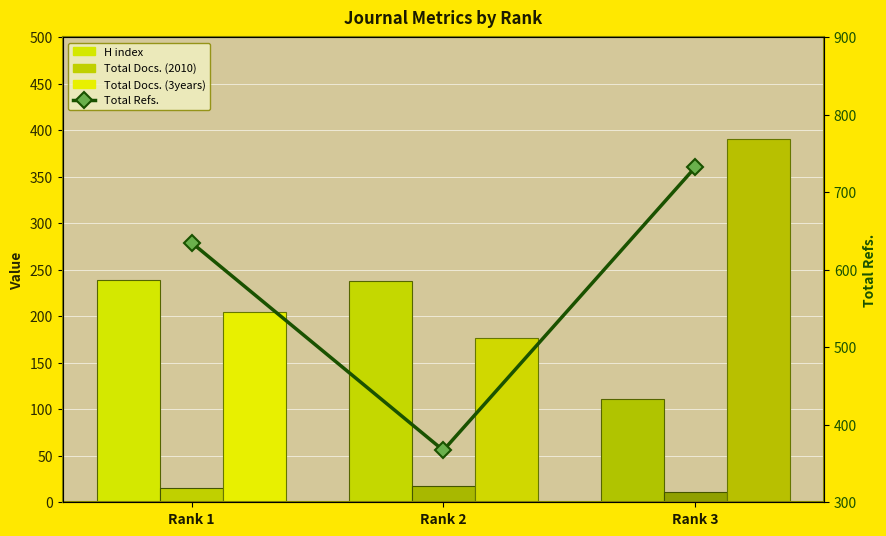

What is the value of the Total Docs. (2010) bar at the 1st from the left?

15